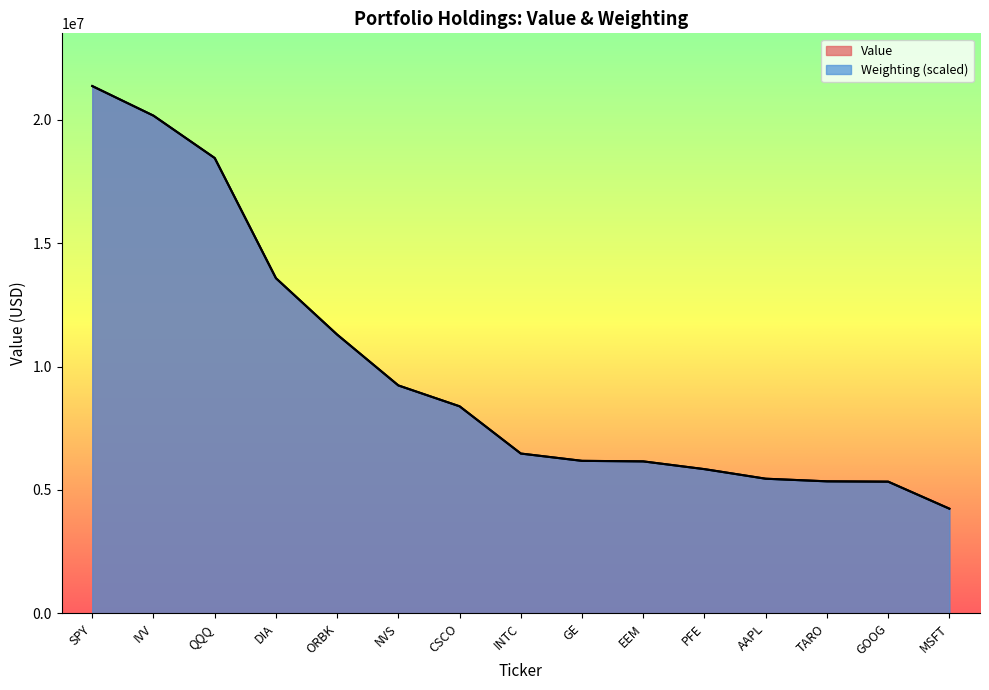

Where does the Value series first go above 6472000?

SPY